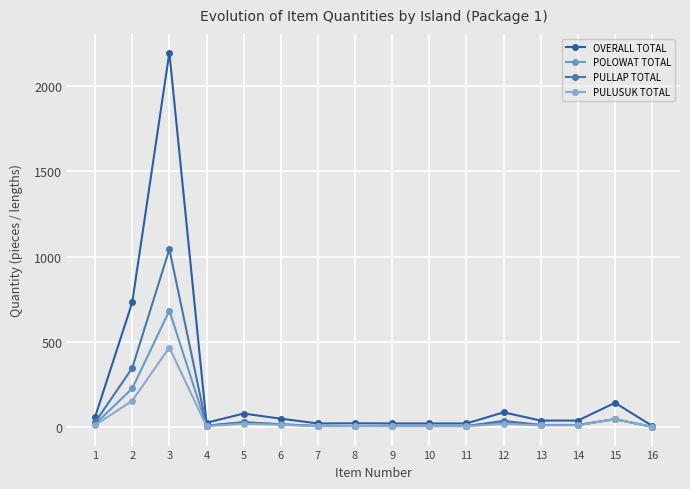

At how many categories does at least one series exceed 1063?

1